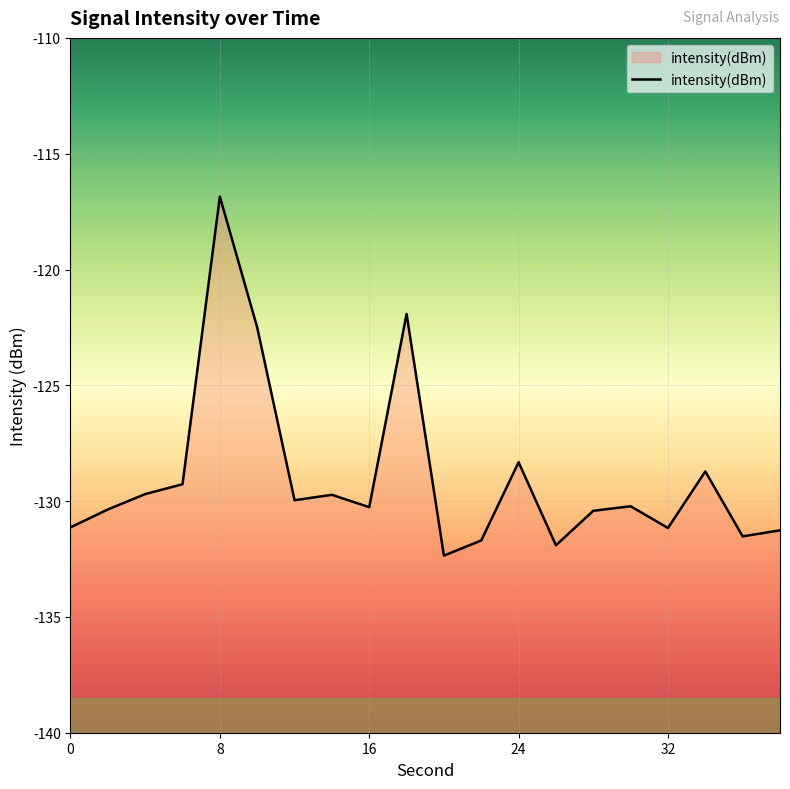

Rank the categories by value from lowest to highest.

20, 26, 22, 36, 38, 32, 0, 28, 2, 16, 30, 12, 14, 4, 6, 34, 24, 10, 18, 8